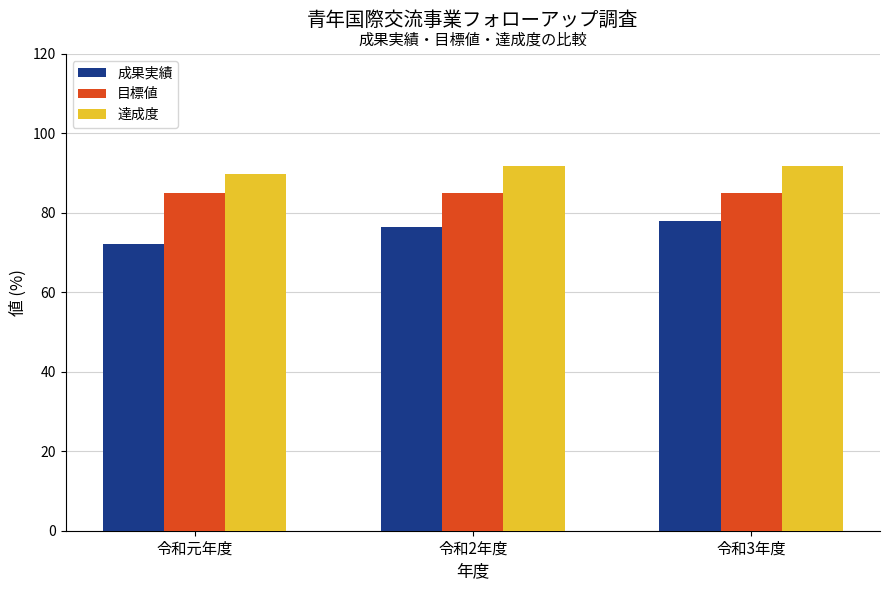

Which label corresponds to the smallest value in the chart?

令和元年度